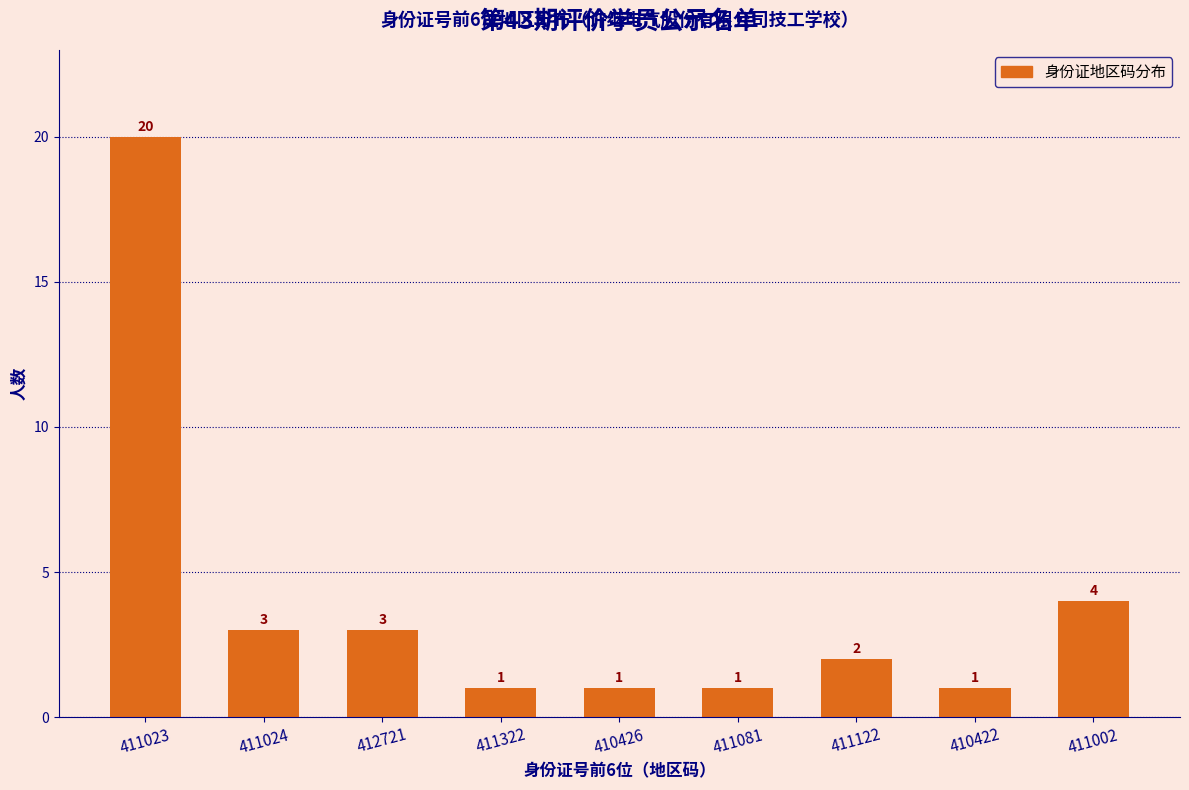

Reading left to right, extract all data points from this chart.

20	3	3	1	1	1	2	1	4